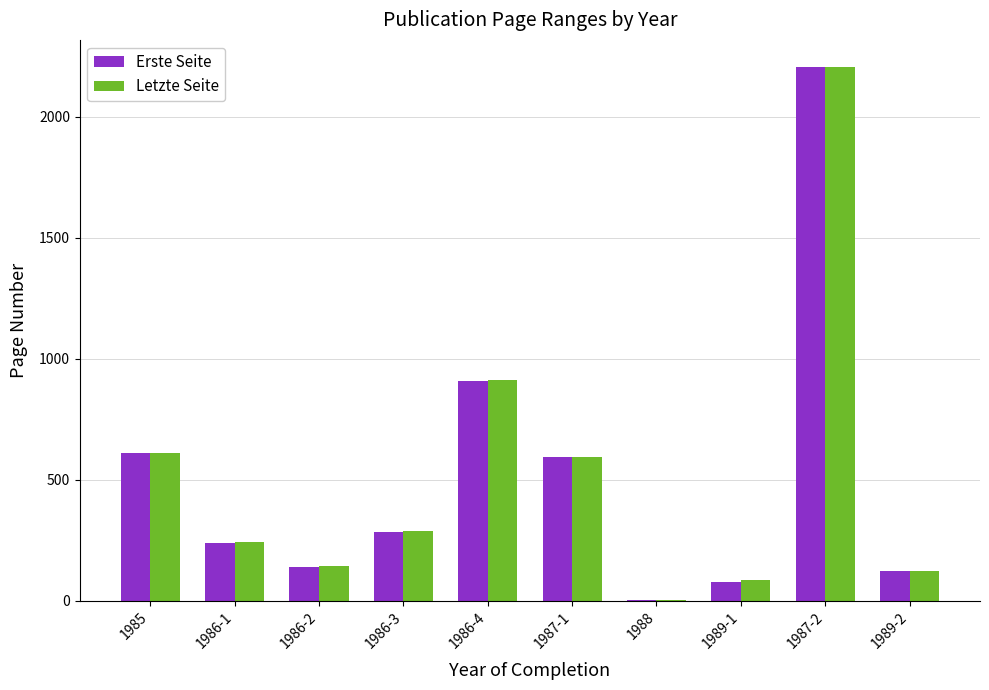

Is the value of Letzte Seite at 1987-2 greater than the value of Erste Seite at 1986-2?

Yes